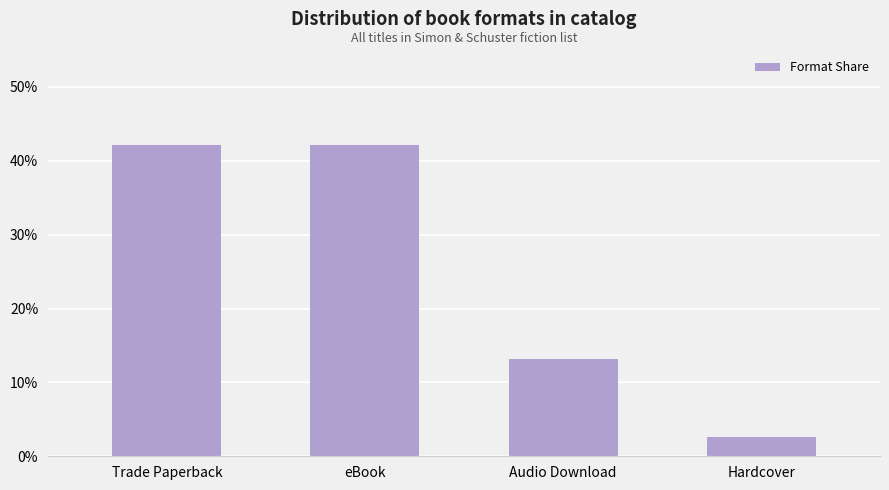

At which label does the data first exceed 42?

Trade Paperback